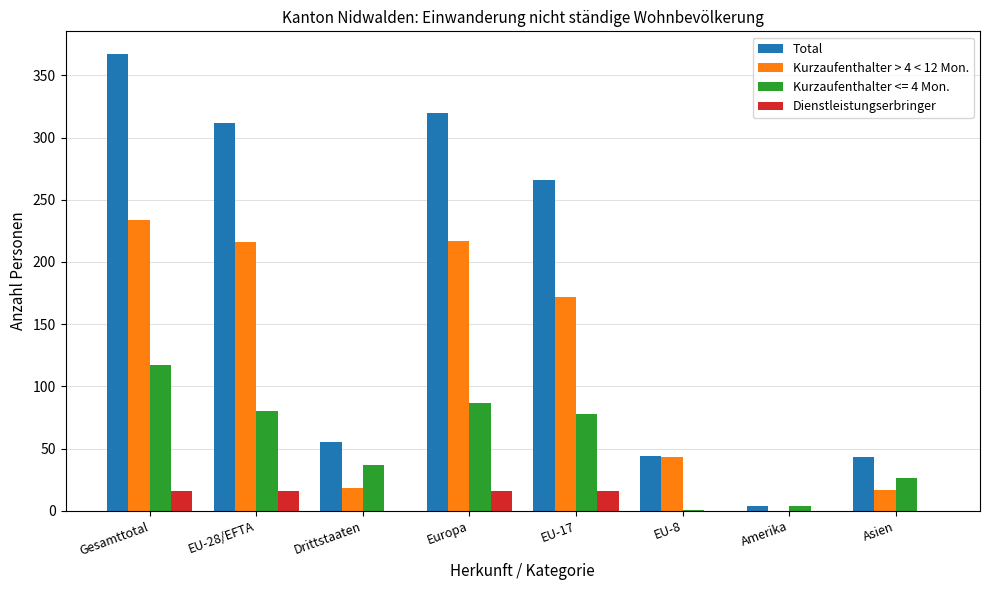

What are all the series names shown in the legend?

Total, Kurzaufenthalter > 4 < 12 Mon., Kurzaufenthalter <= 4 Mon., Dienstleistungserbringer